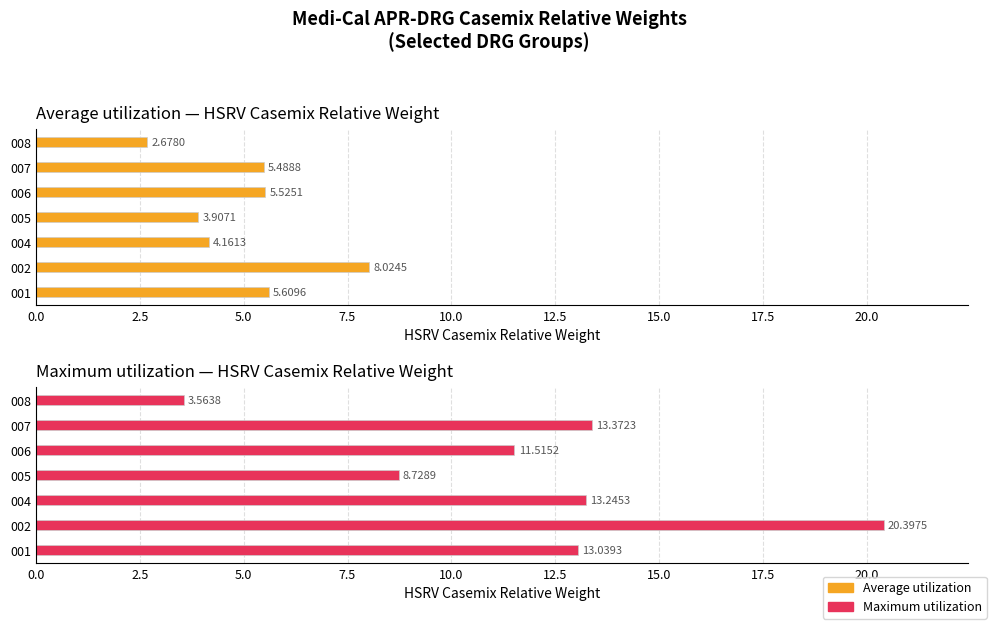

Which series changed the most between 005 and 007?

Maximum utilization